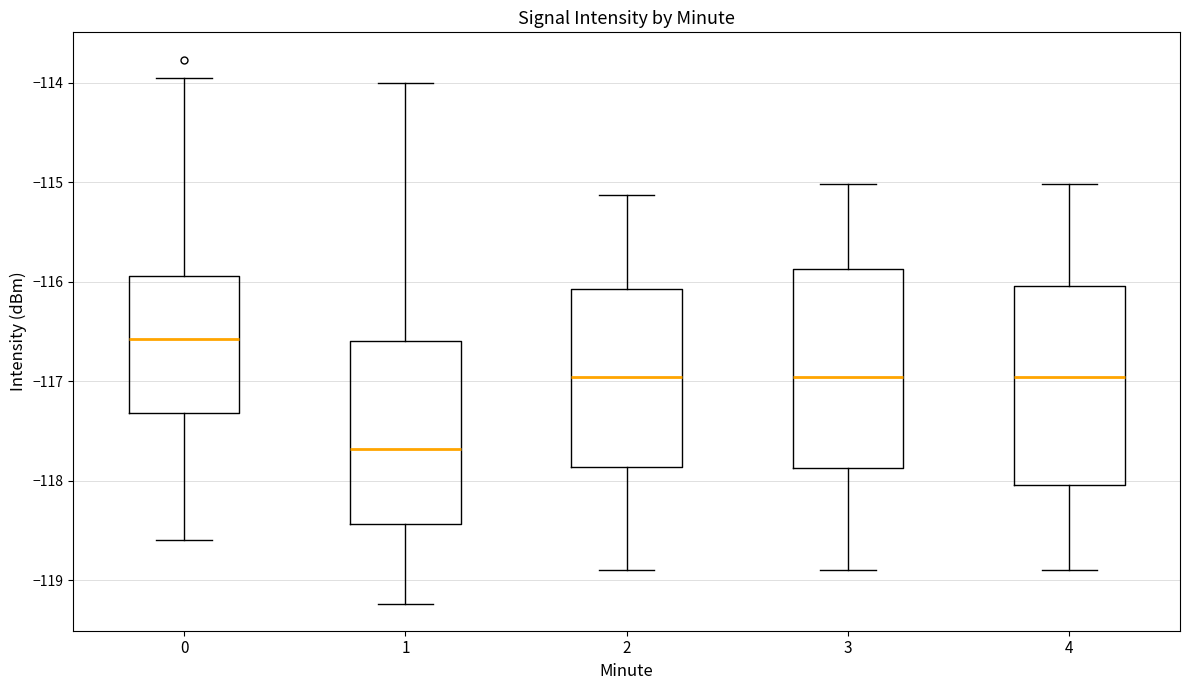

Where does the median line of the box at x = 0 sit on the y-axis? The values are not printed on the chart, so give them approximately, as read against the axis.

-116.6